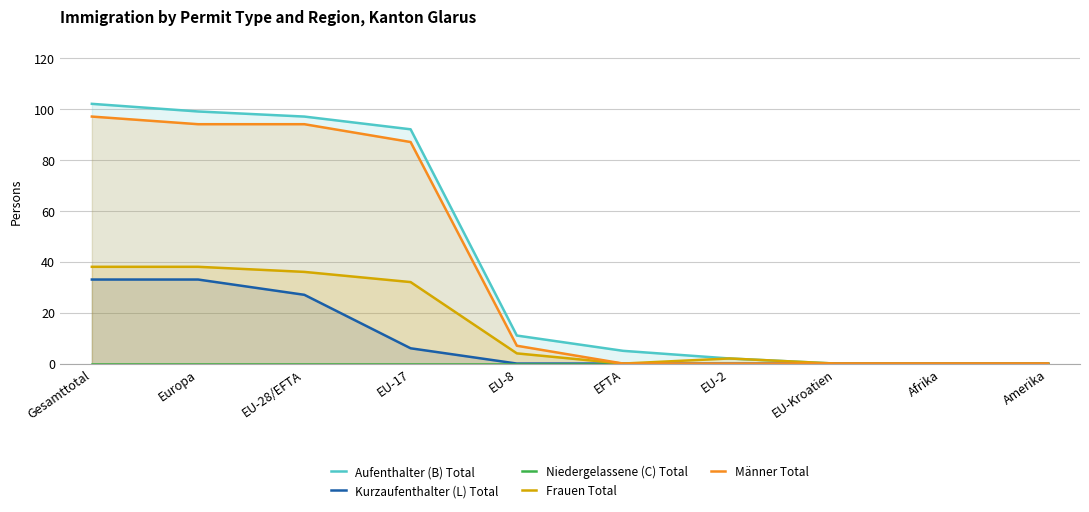

At which category is the sum across all series the highest?

Gesamttotal